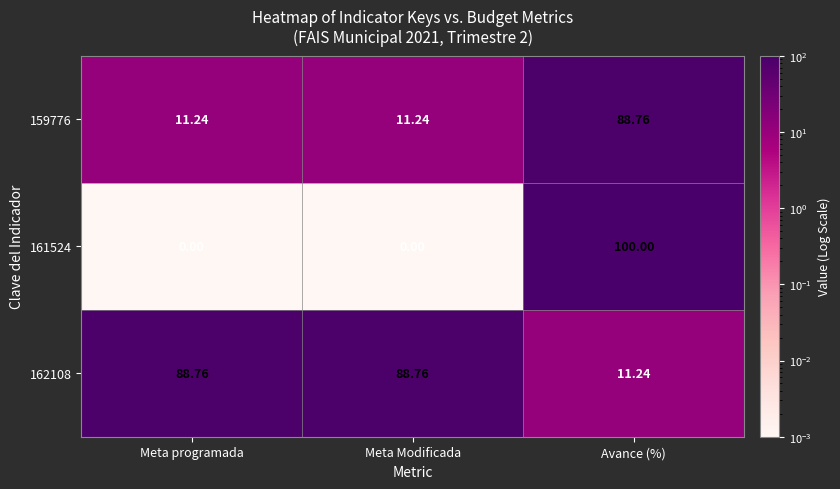

Which series has the largest range (max minus min)?

161524